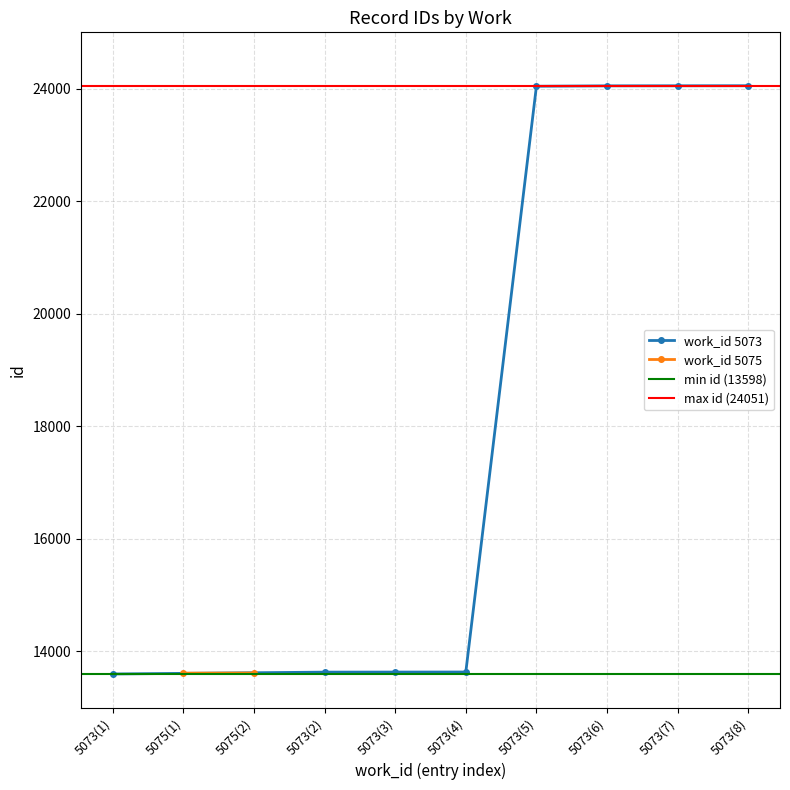

At which label is work_id 5073 closest to 18824?

5073(4)